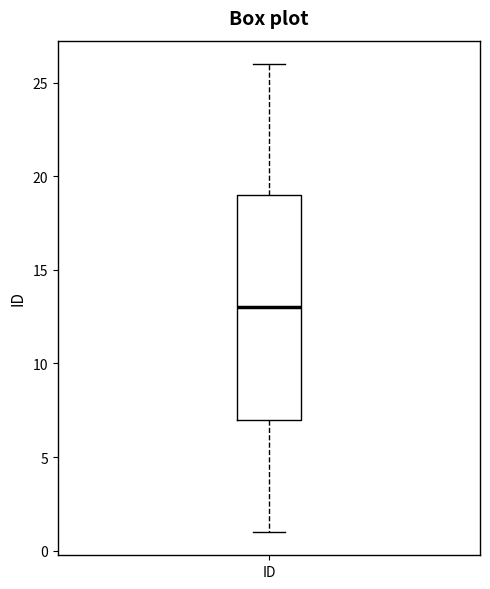

Read this box plot against the y-axis: the position of the median line, the range covered by the box, and the ends of both whiskers. The values are not printed on the chart, so give them approximately, as read against the axis.

median 13, box 7 to 19, whiskers 1 to 26